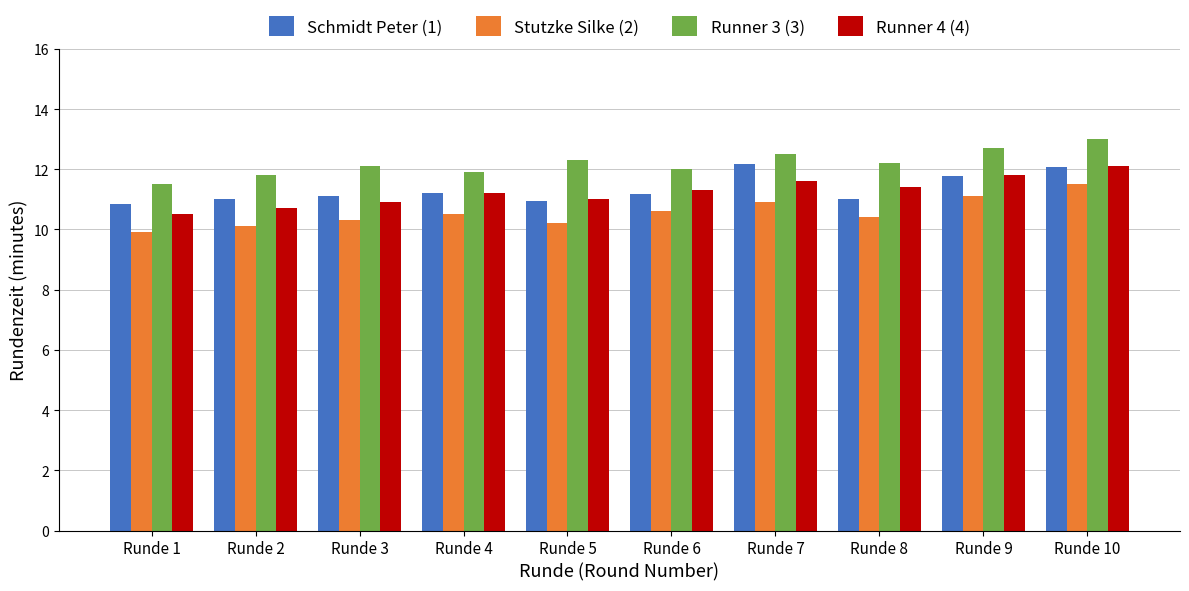

What is the value of the Runner 3 (3) bar at the 8th from the left?

12.2